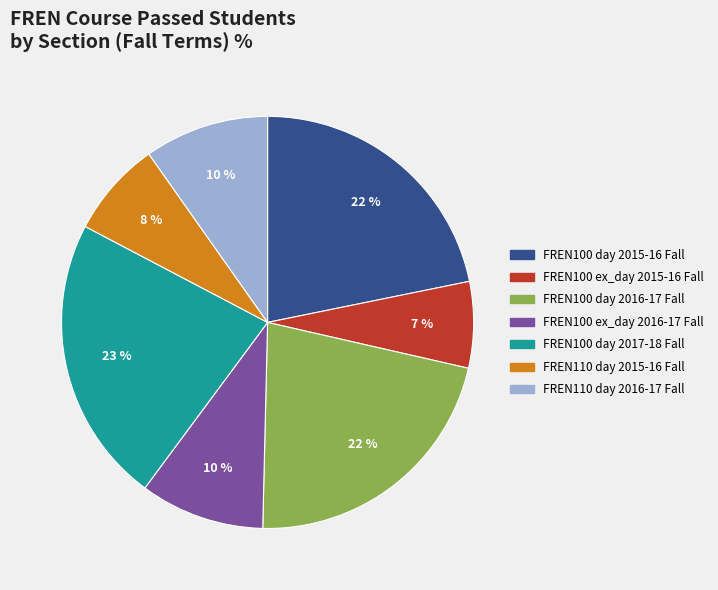

Which has a higher value, FREN110 day 2015-16 Fall or FREN100 ex_day 2016-17 Fall?

FREN100 ex_day 2016-17 Fall